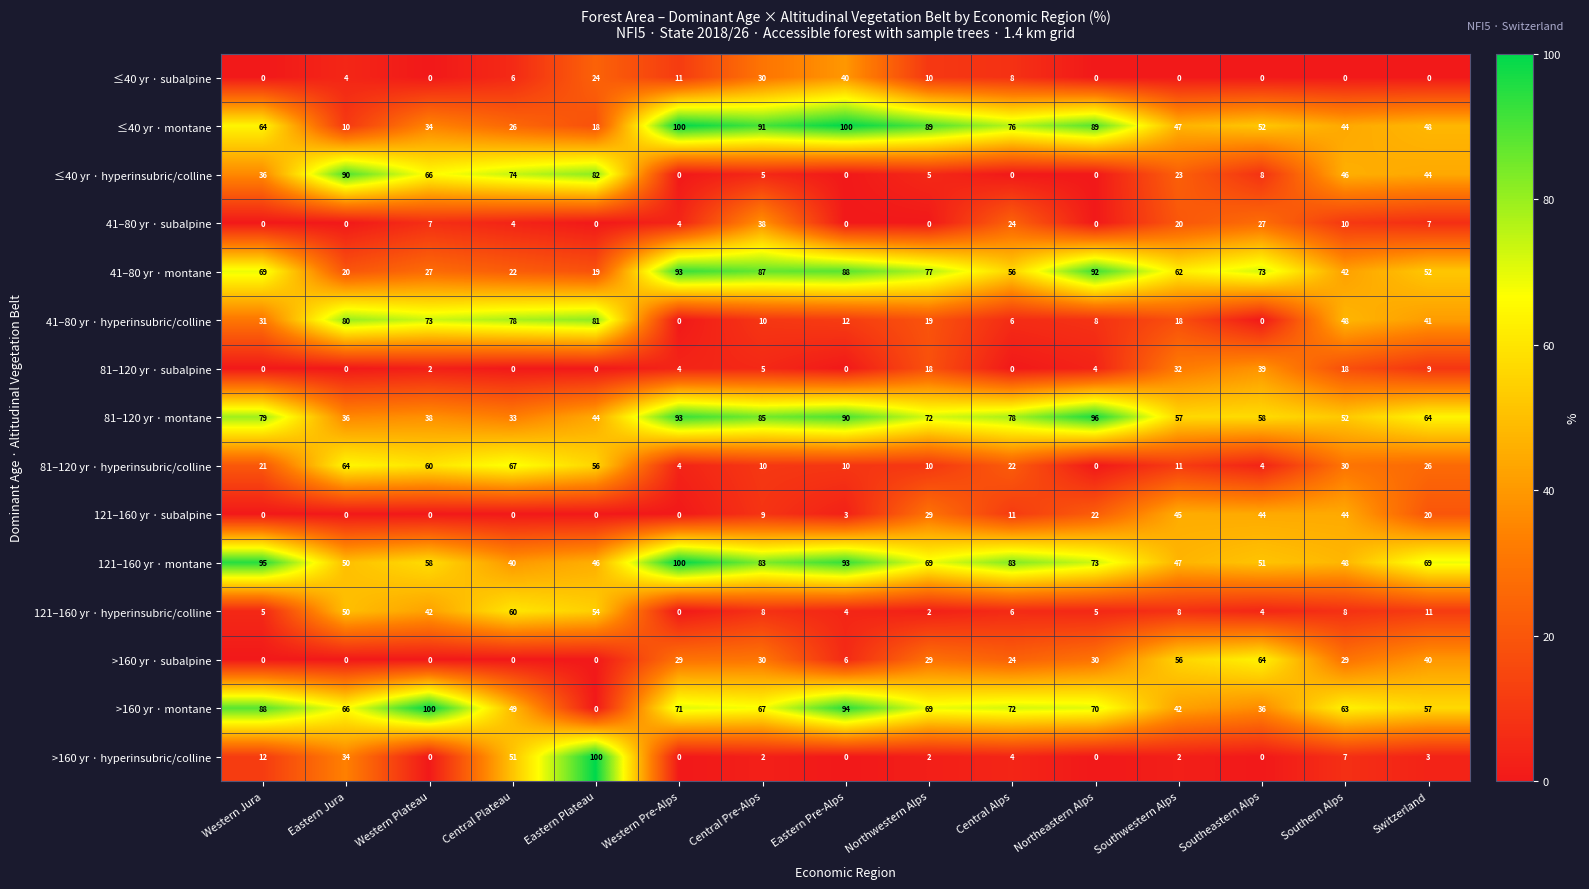

At how many categories does at least one series exceed 51?

15